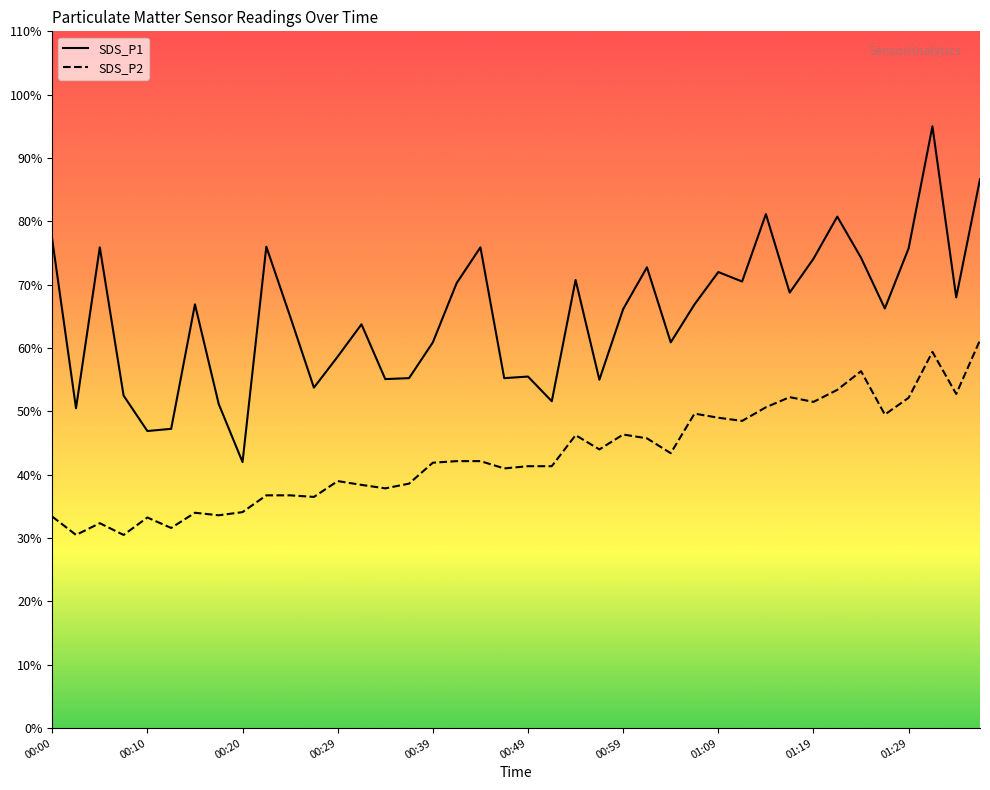

Is the value of SDS_P1 at 00:22 greater than the value of SDS_P2 at 01:09?

Yes